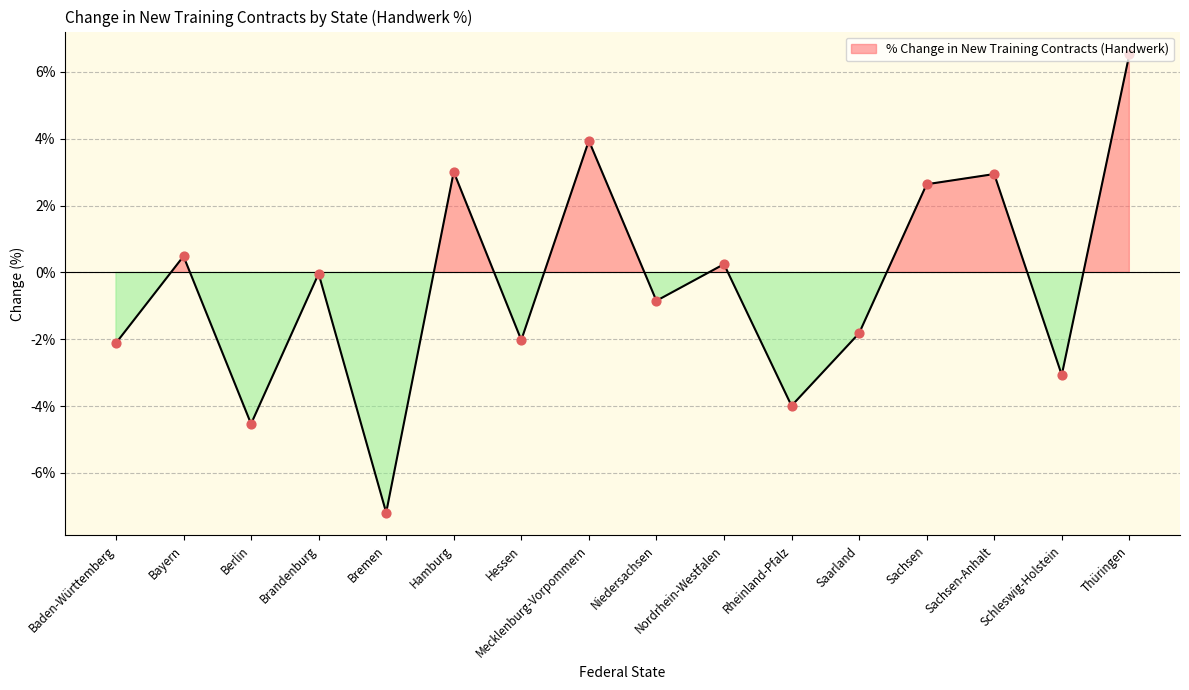

What is the change in value from Hessen to Sachsen?

+4.7